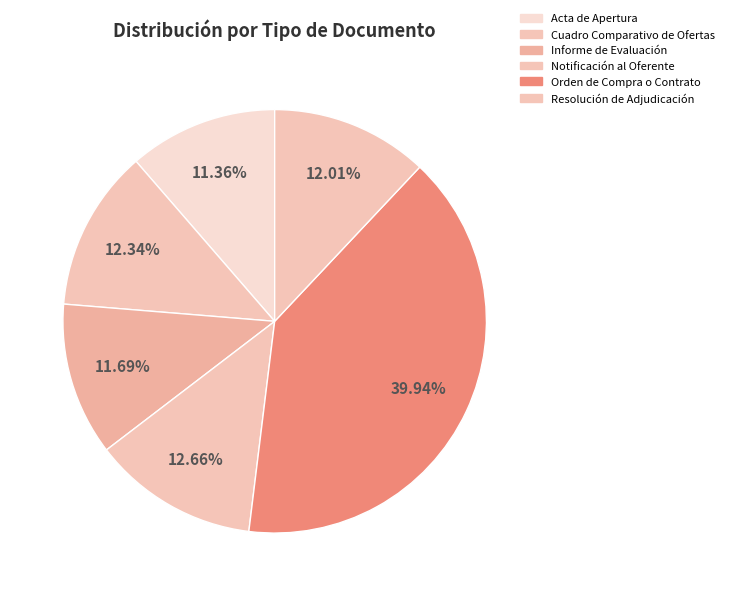

To the nearest percent, what is the difference between the Resolución de Adjudicación and Orden de Compra o Contrato slice percentages?

28%